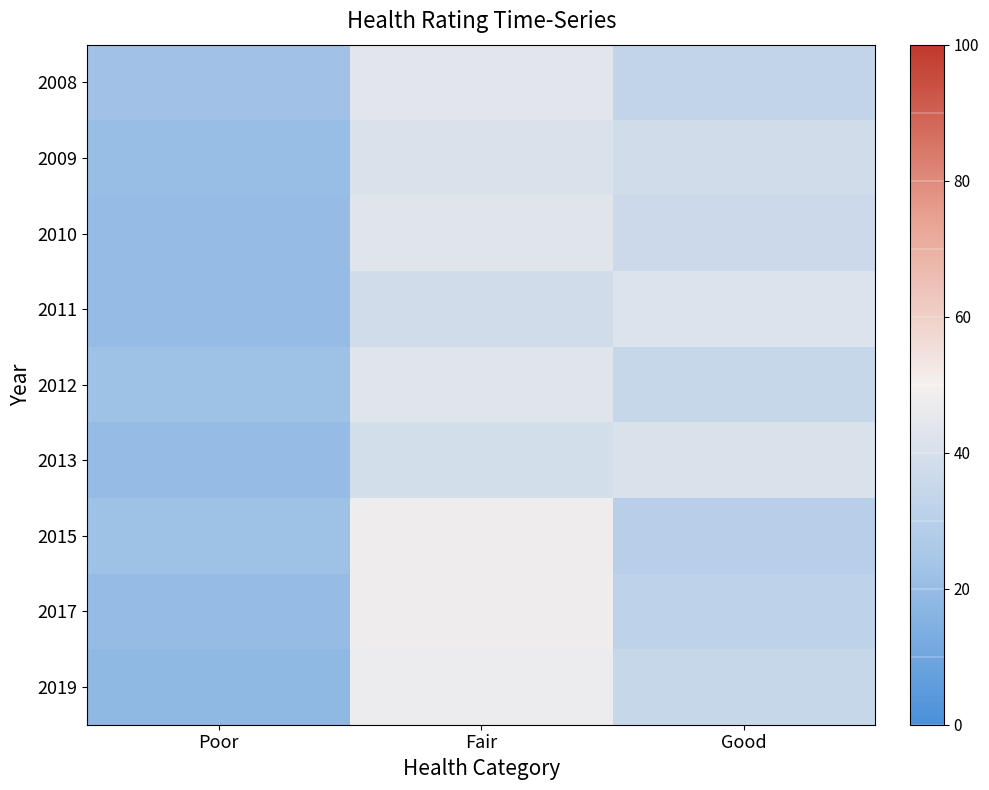

Which has a higher value, Fair or Good?

Fair